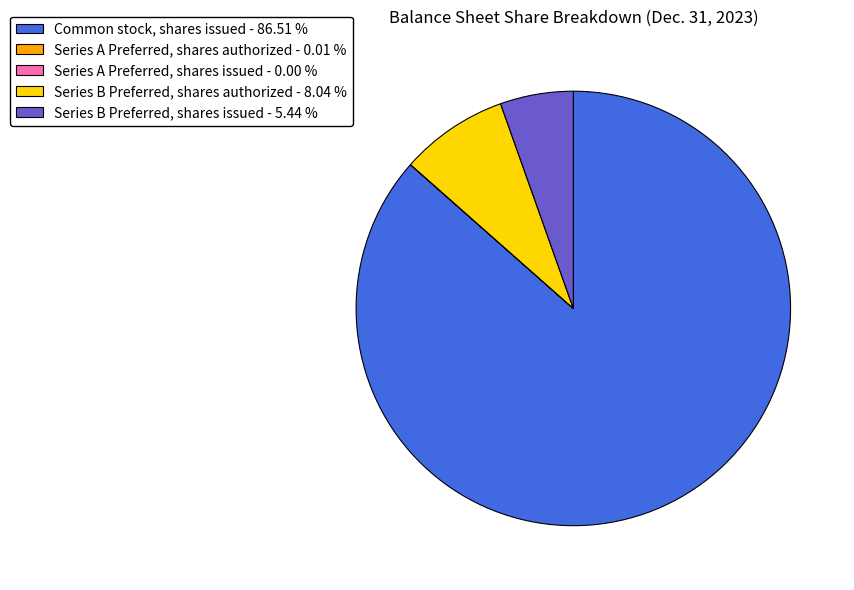

Is the sum of Common stock, shares issued - 86.51 % and Series B Preferred, shares authorized - 8.04 % greater than half?

Yes